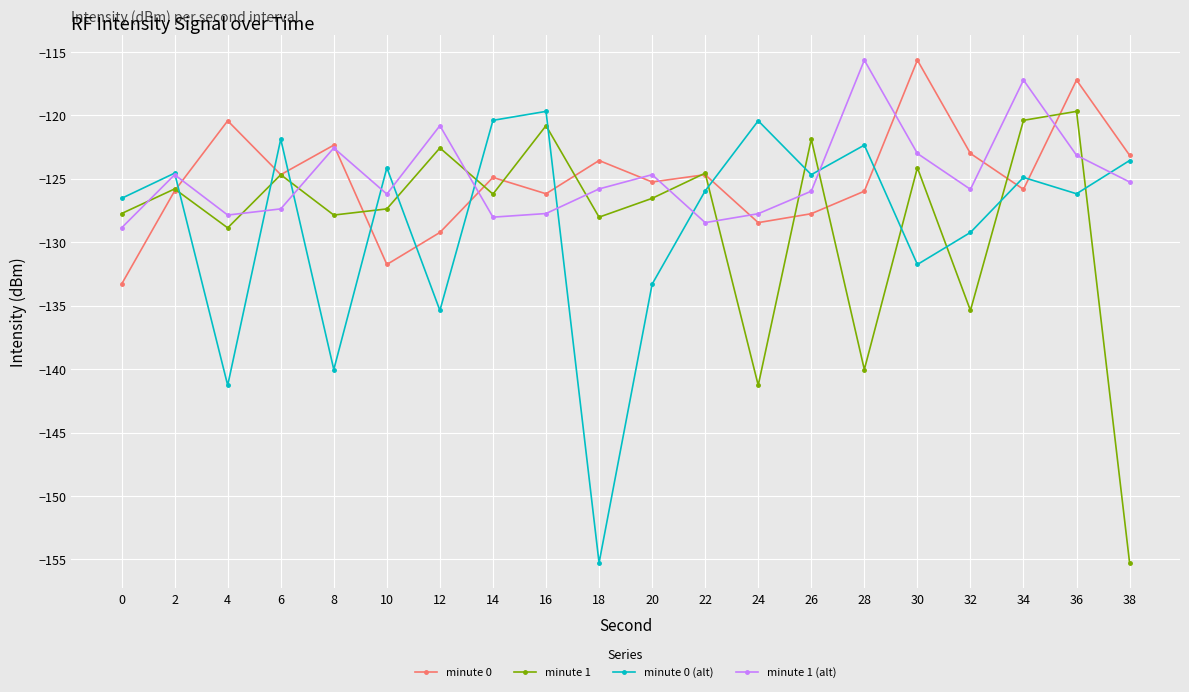

What is the total value across all series at 10?

-509.5